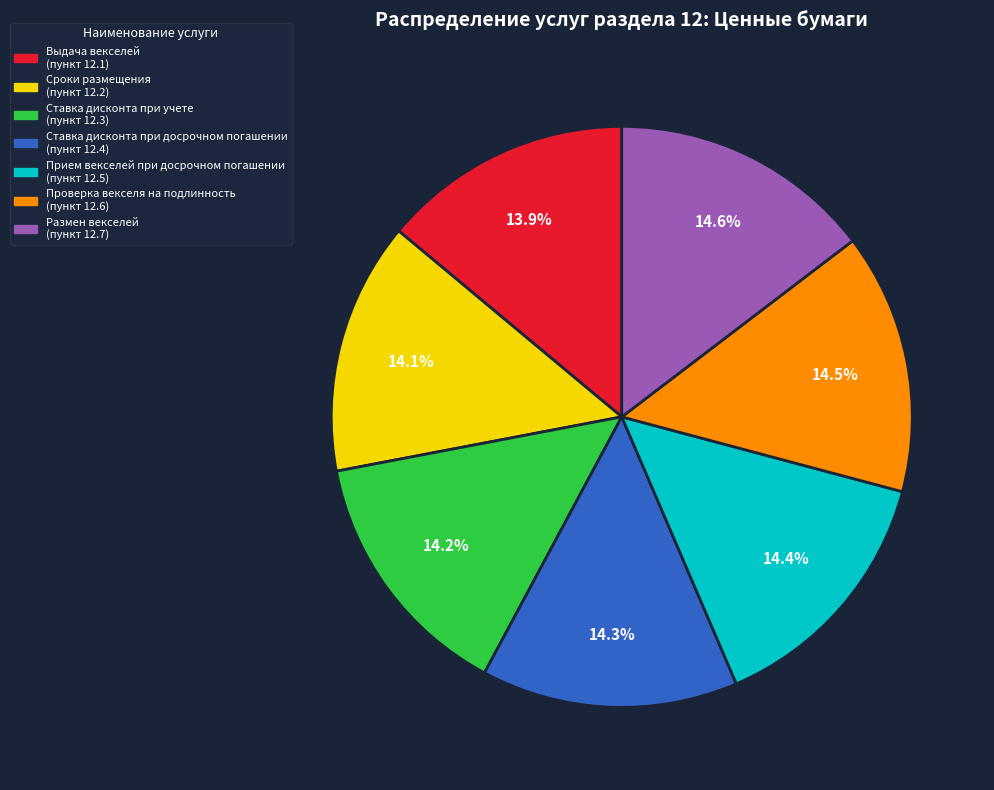

How many slices are in this pie chart?

7